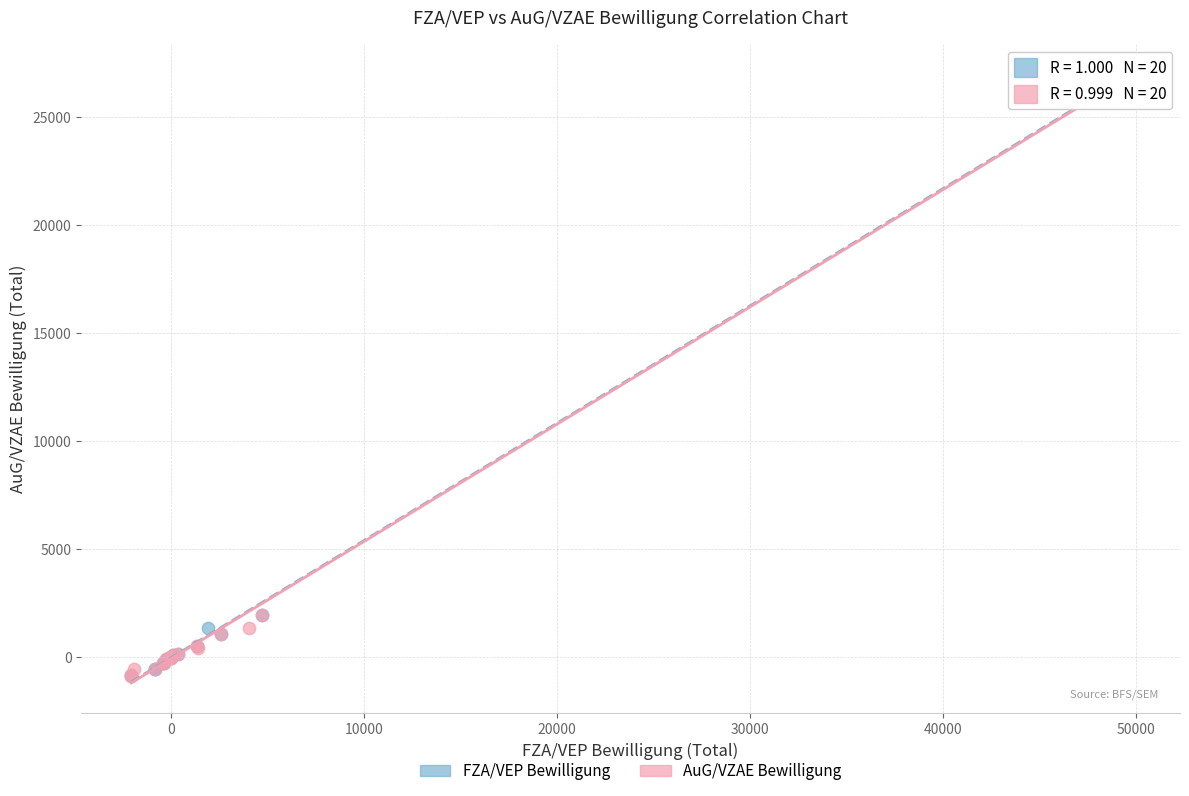

What are all the series names shown in the legend?

FZA/VEP Bewilligung, AuG/VZAE Bewilligung